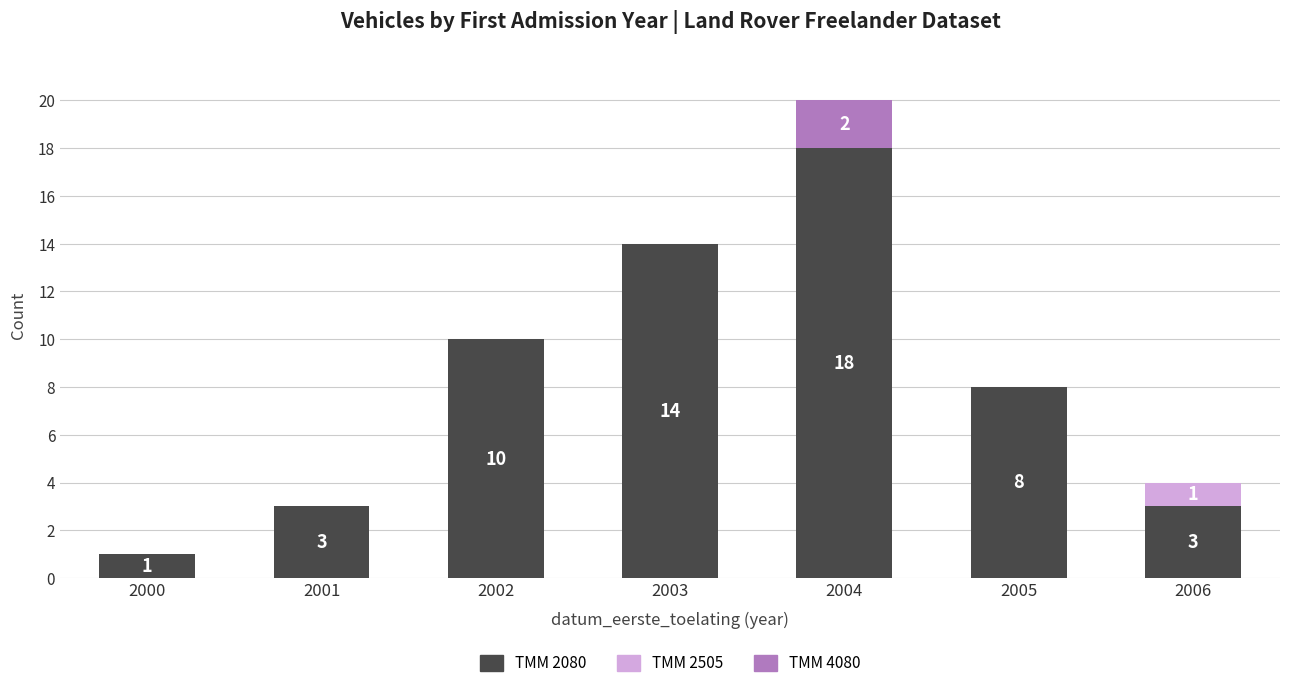

What is the average value of the TMM 2080 series?

8